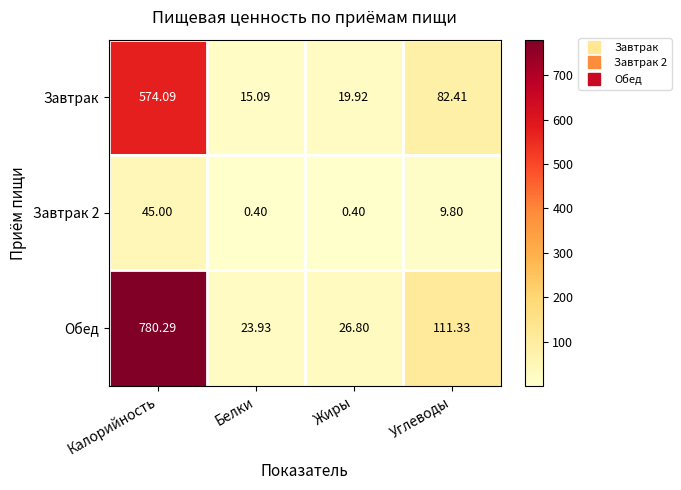

Rank the series at Углеводы from highest to lowest value.

Обед, Завтрак, Завтрак 2